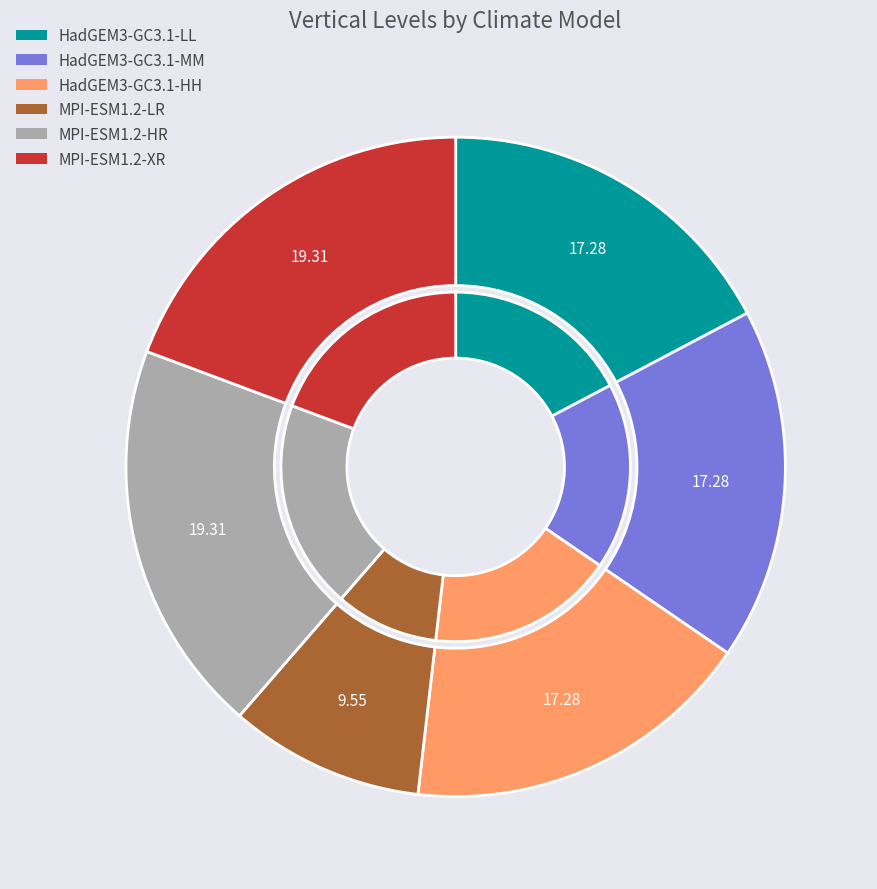

What percentage is the MPI-ESM1.2-HR slice, to the nearest percent?

19%